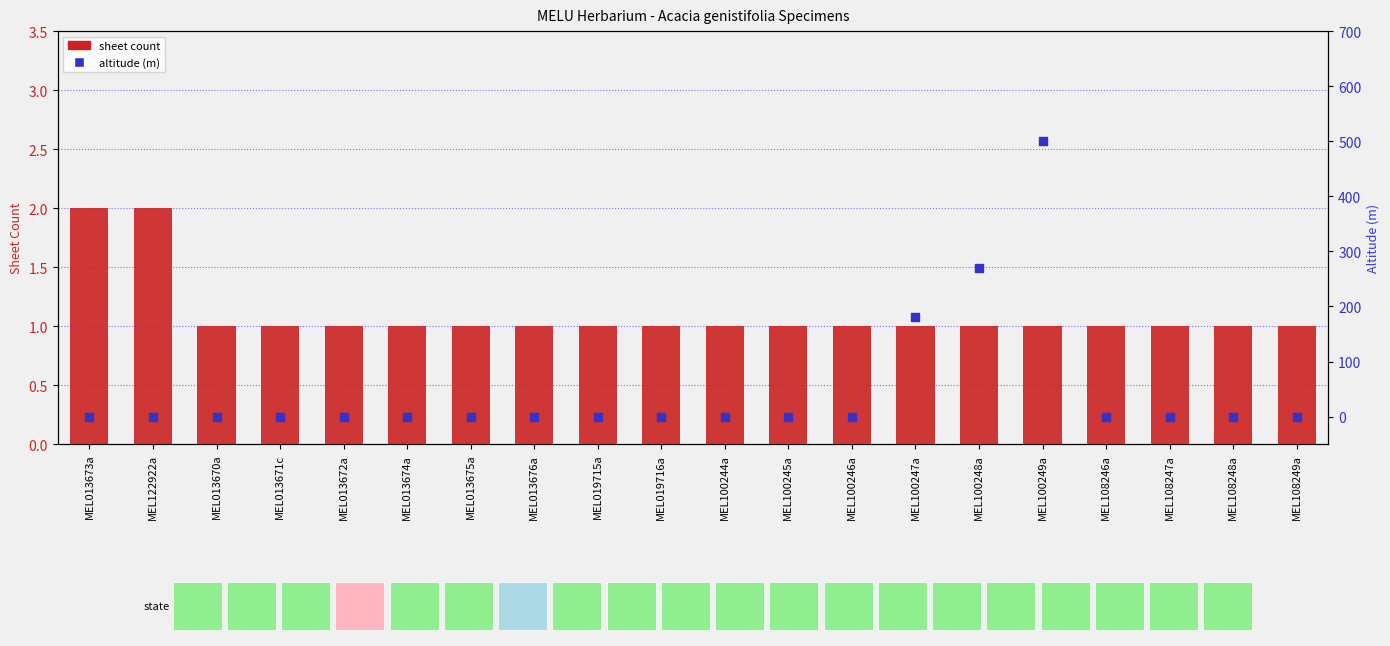

At how many categories does at least one series exceed 368?

1